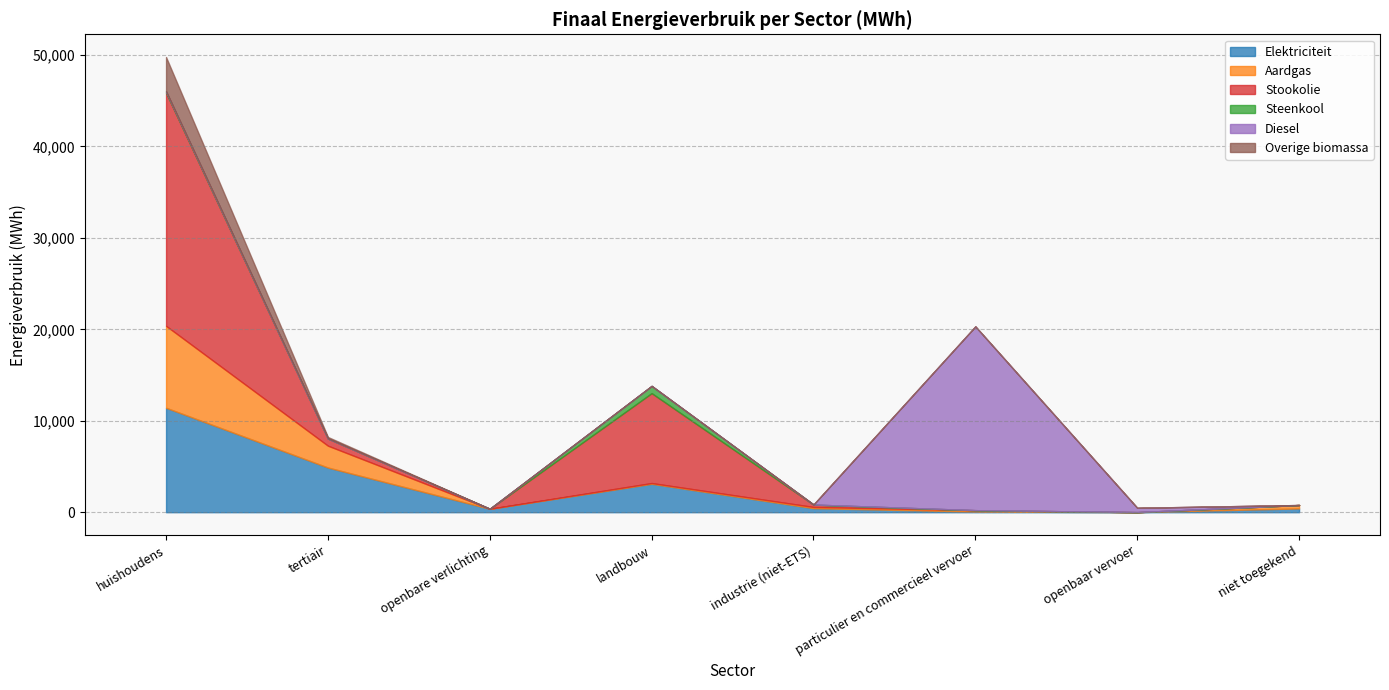

Count the number of data series in this chart.

6